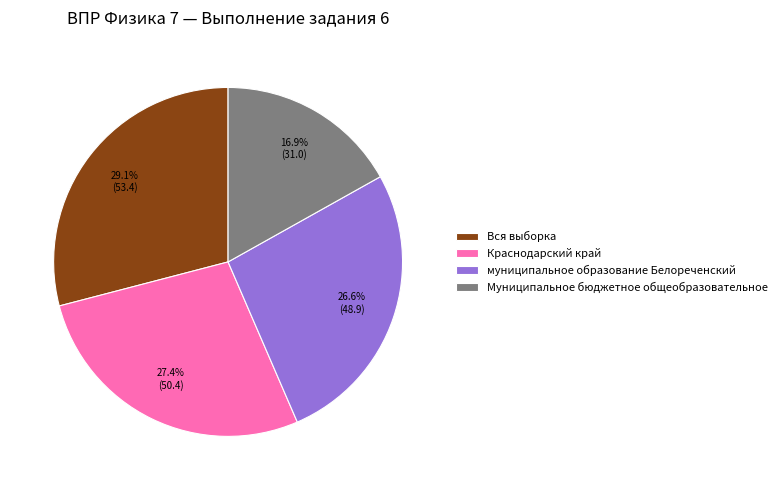

Count the number of slices in the pie.

4